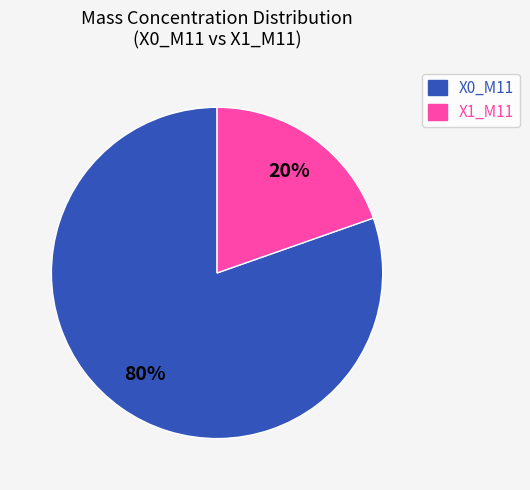

To the nearest percent, what is the average slice percentage?

50%